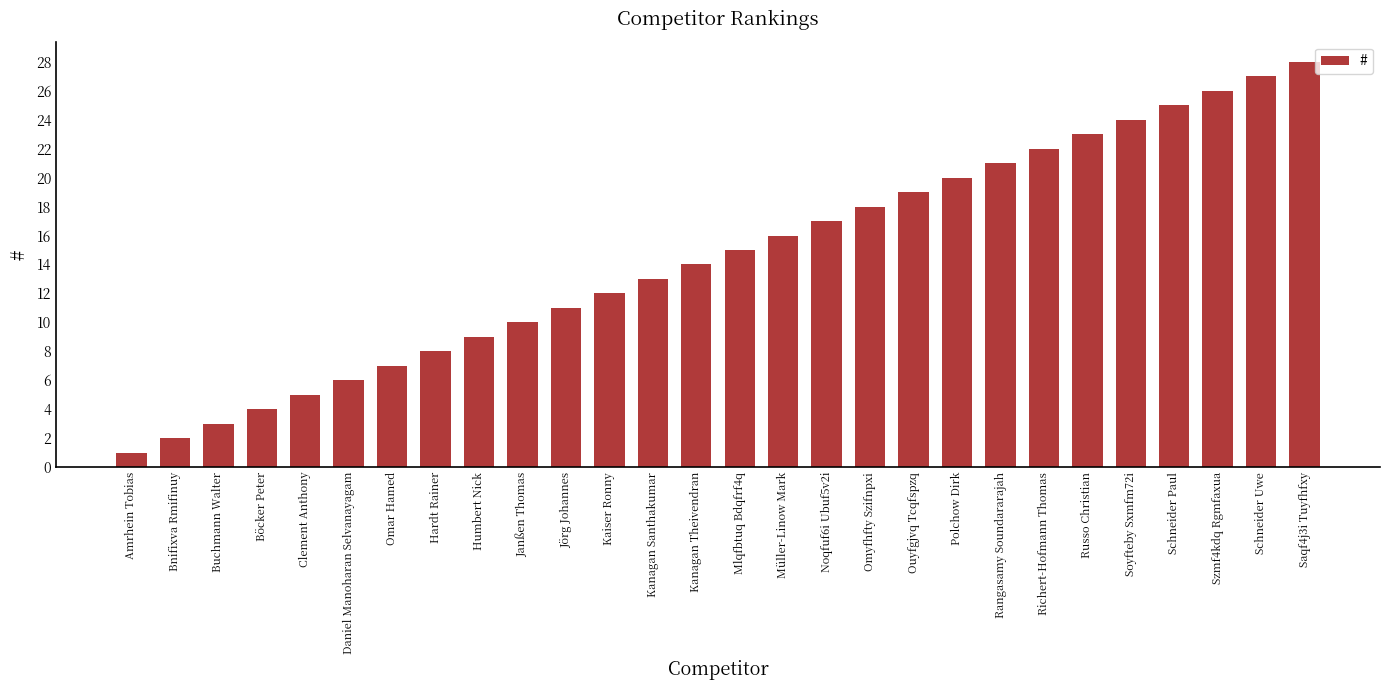

What is the change in value from Jörg Johannes to Kanagan Theivendran?

+3